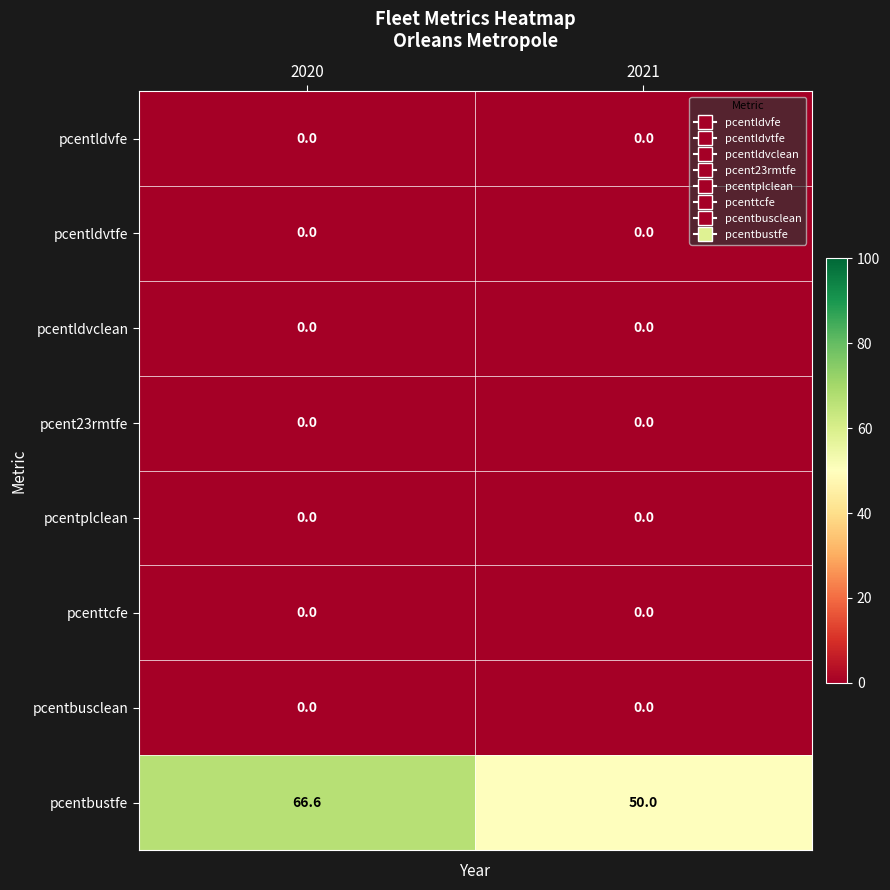

At which label is pcentbustfe closest to 58?

2021